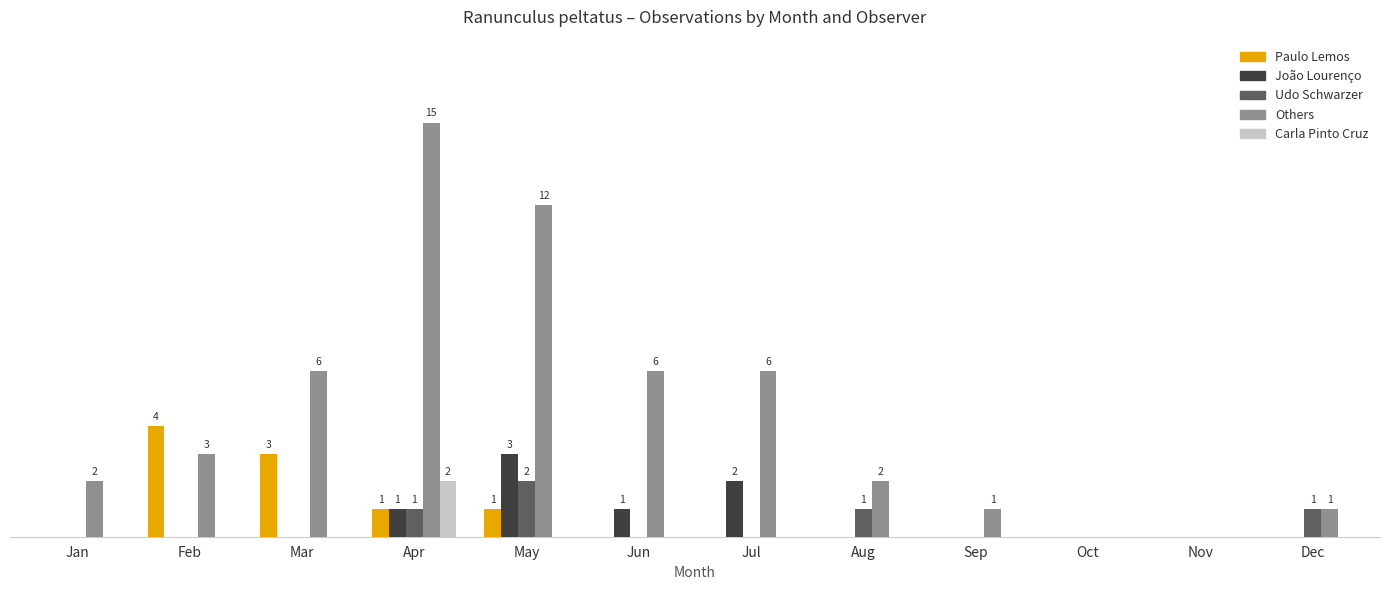

What is the value of the Others bar at the 8th from the left?

2